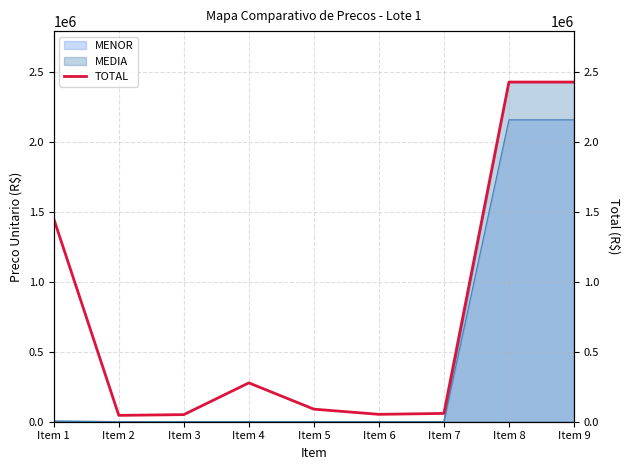

Reading right to left, list all the values displayed in this chart.

Item 9=2430000.0	Item 8=2430000.0	Item 7=59287.5	Item 6=52846.0	Item 5=89912.0	Item 4=277894.4	Item 3=50792.8	Item 2=45466.0	Item 1=1451433.0